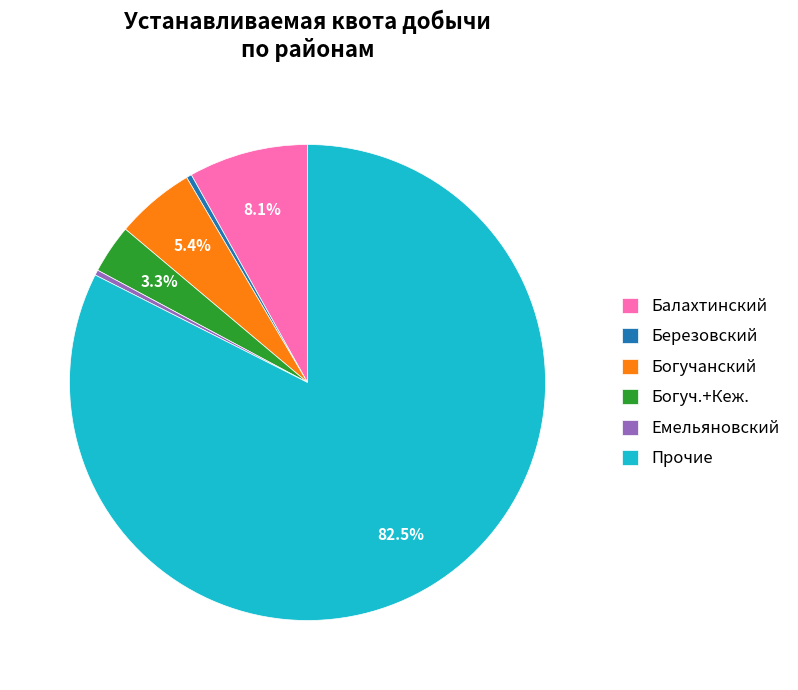

Which category has the biggest portion of the pie?

Прочие